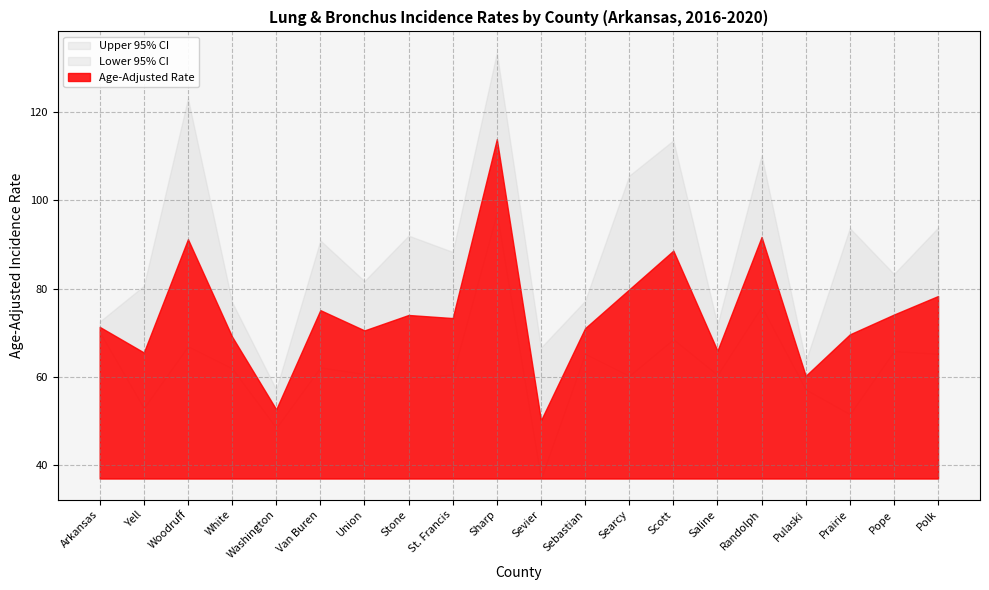

What is the value of the Lower 95% CI point at the 14th from the left?

68.5